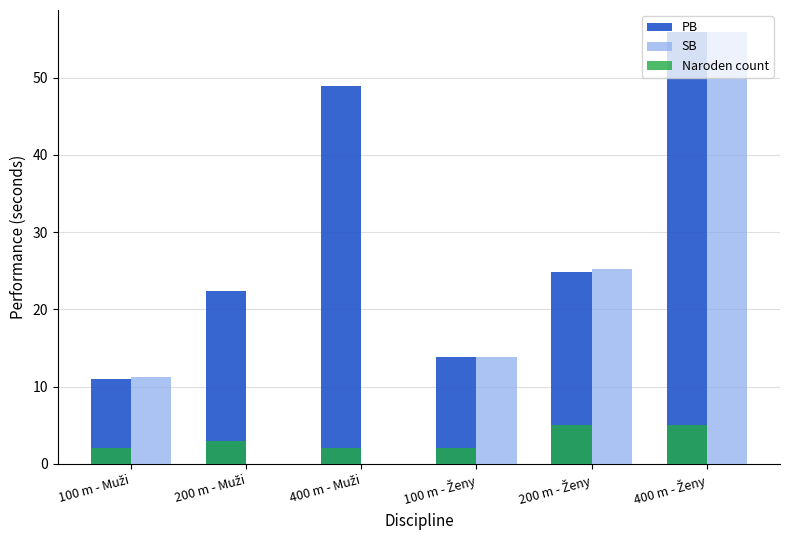

What is the greatest value displayed?

56.0